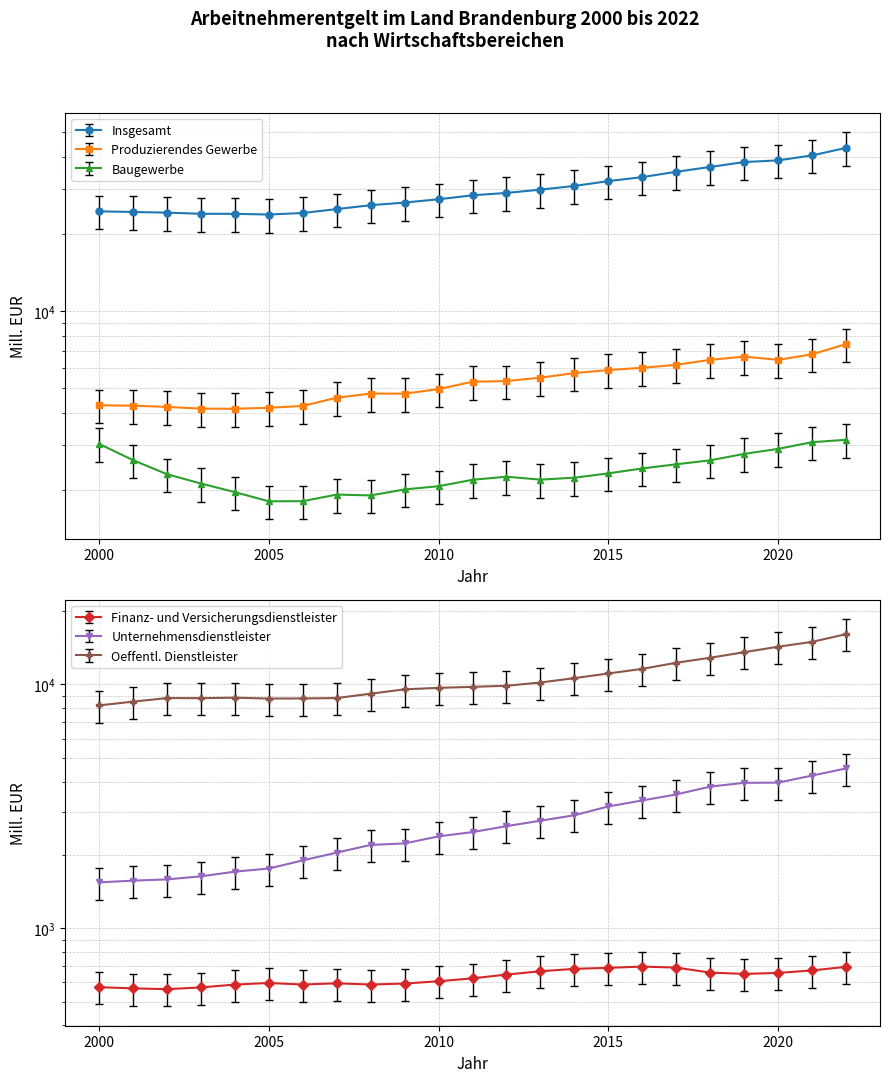

Rank the series by their maximum value, from highest to lowest.

Insgesamt, Oeffentl. Dienstleister, Produzierendes Gewerbe, Unternehmensdienstleister, Baugewerbe, Finanz- und Versicherungsdienstleister